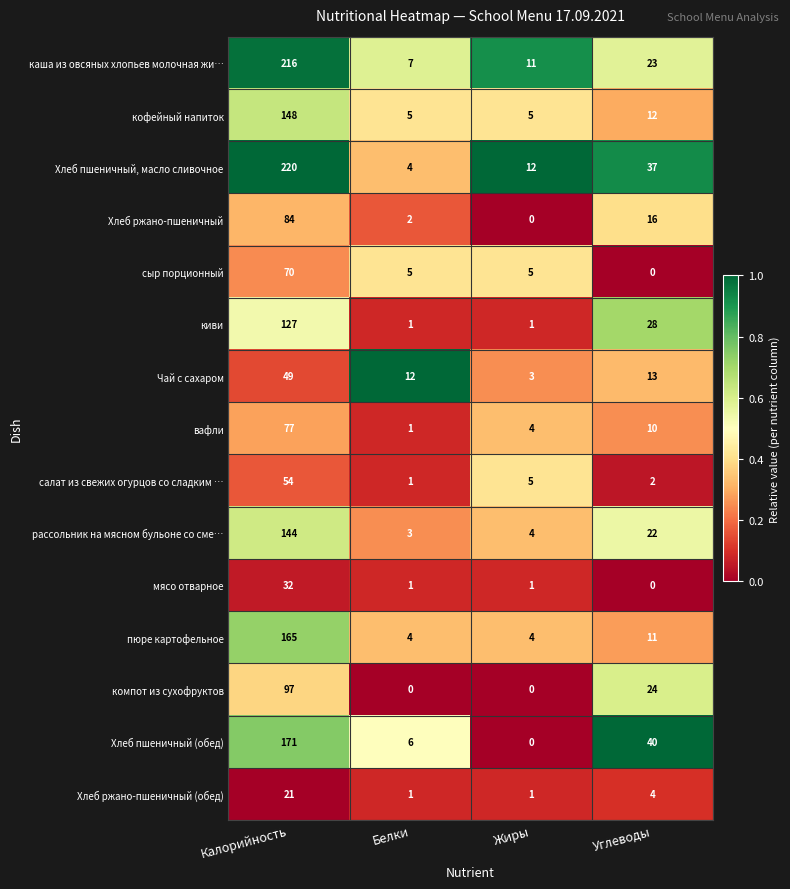

What is the difference between the кофейный напиток values at Жиры and Углеводы?

7